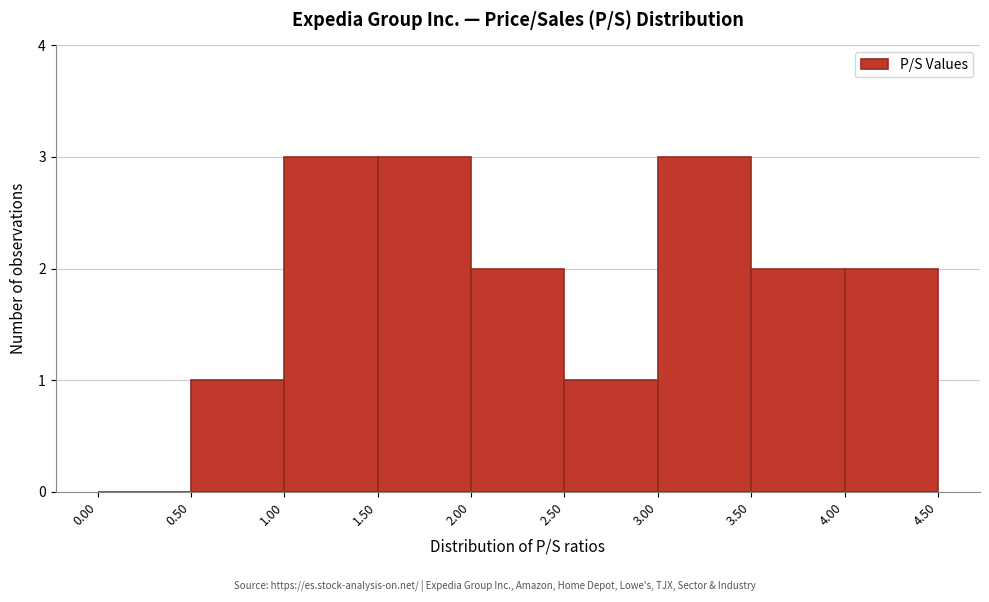

What is the height of the bar covering 4.00 to 4.50 on the x-axis? The values are not printed on the chart, so give them approximately, as read against the axis.

2